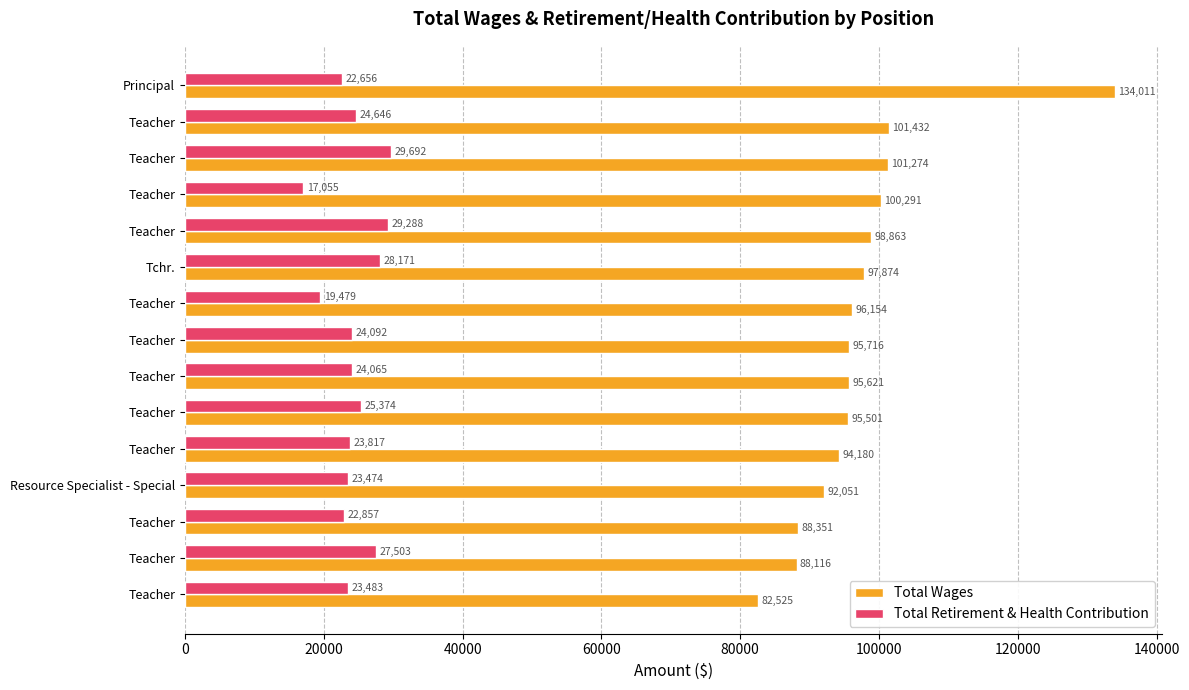

At which label is Total Retirement & Health Contribution closest to 23373?

Resource Specialist - Special